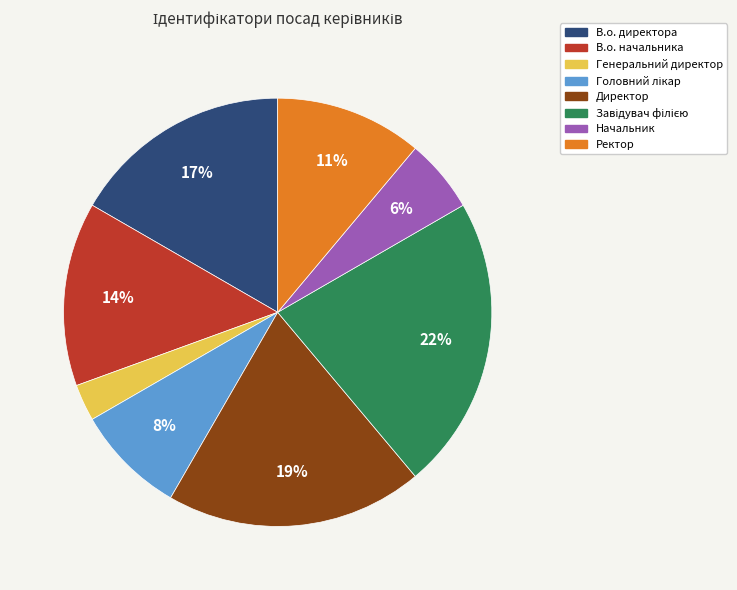

Combined, do Генеральний директор and Директор account for over 50%?

No